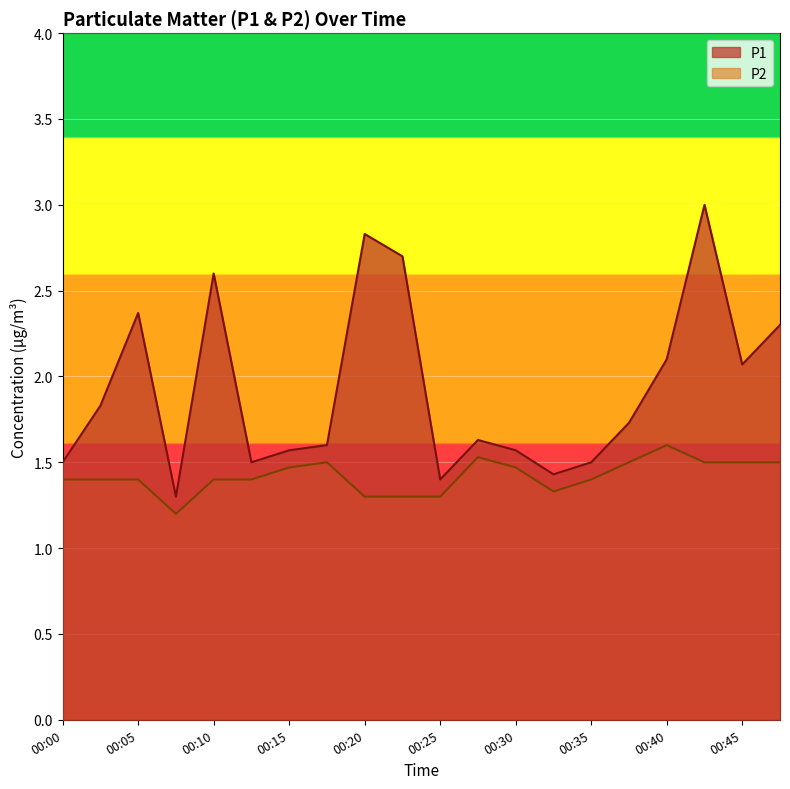

Read the P1 value at 00:42.

3.0